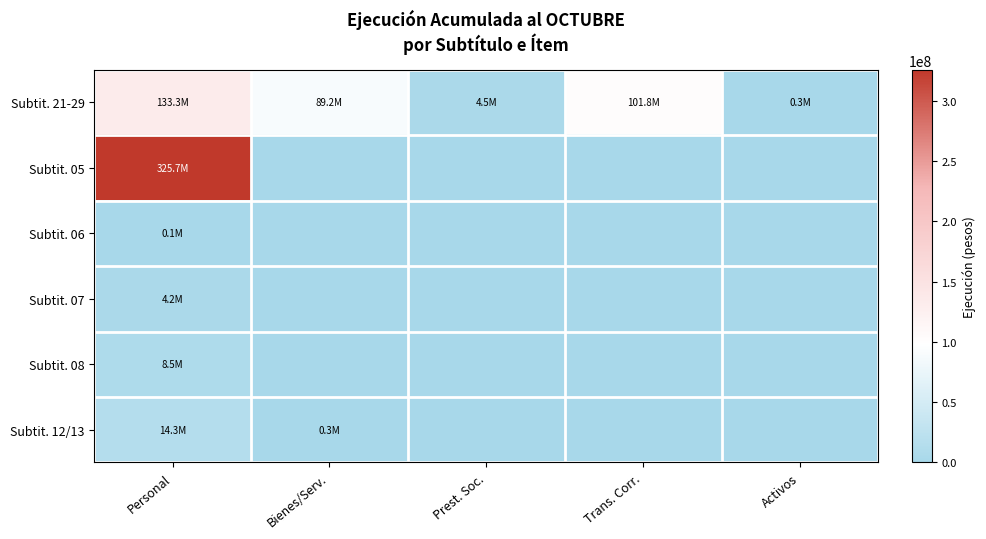

At which category does the chart reach its minimum across all series?

Bienes/Serv.